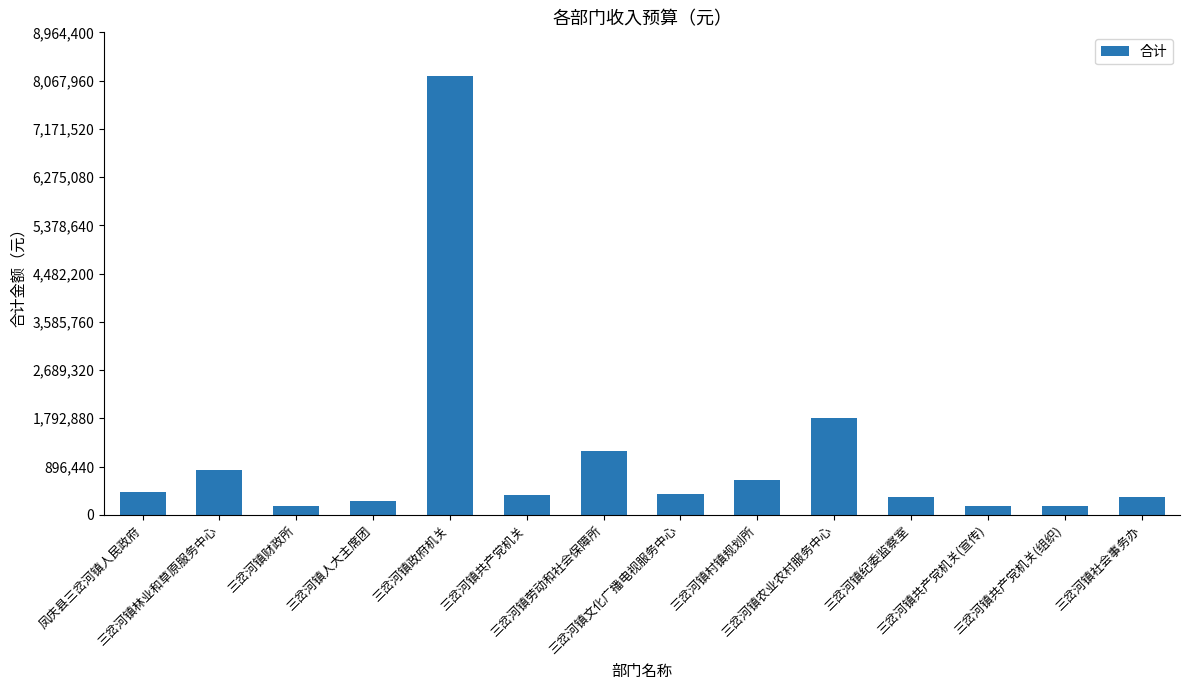

What is the difference between the second highest and second lowest values?

1620253.6